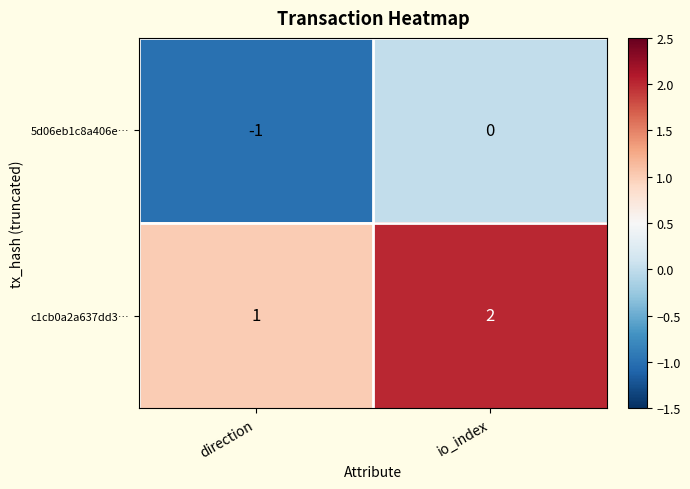

At which category is the sum across all series the highest?

io_index